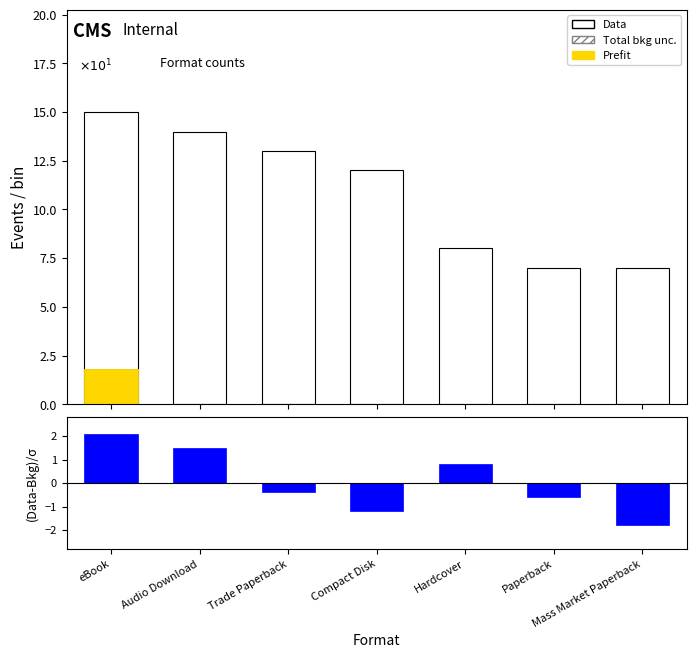

Does the chart contain any negative values?

Yes